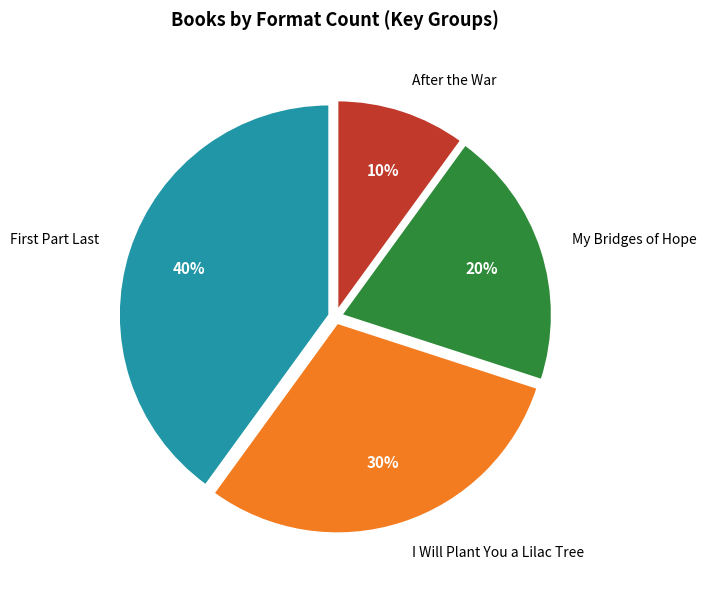

Rank the categories by value from lowest to highest.

After the War, My Bridges of Hope, I Will Plant You a Lilac Tree, First Part Last